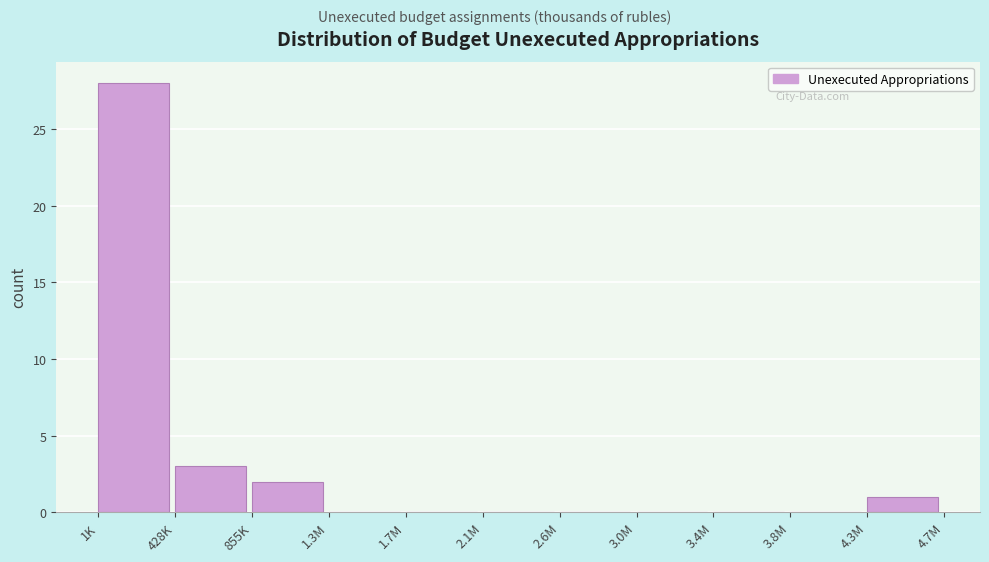

Reading left to right, extract all data points from this chart.

1K=28	428K=3	855K=2	1.3M=0	1.7M=0	2.1M=0	2.6M=0	3.0M=0	3.4M=0	3.8M=0	4.3M=1